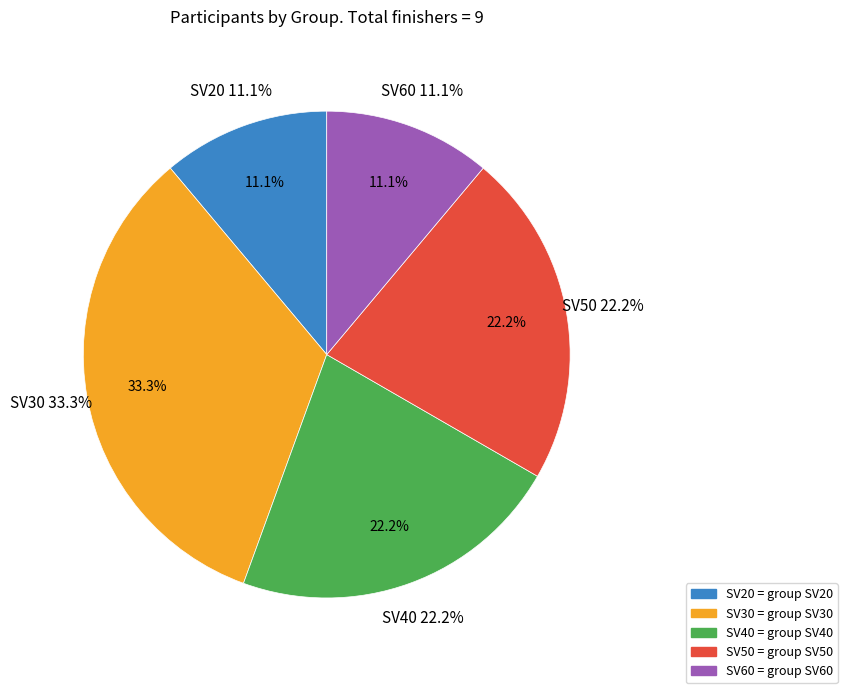

Which slice is the largest?

SV30